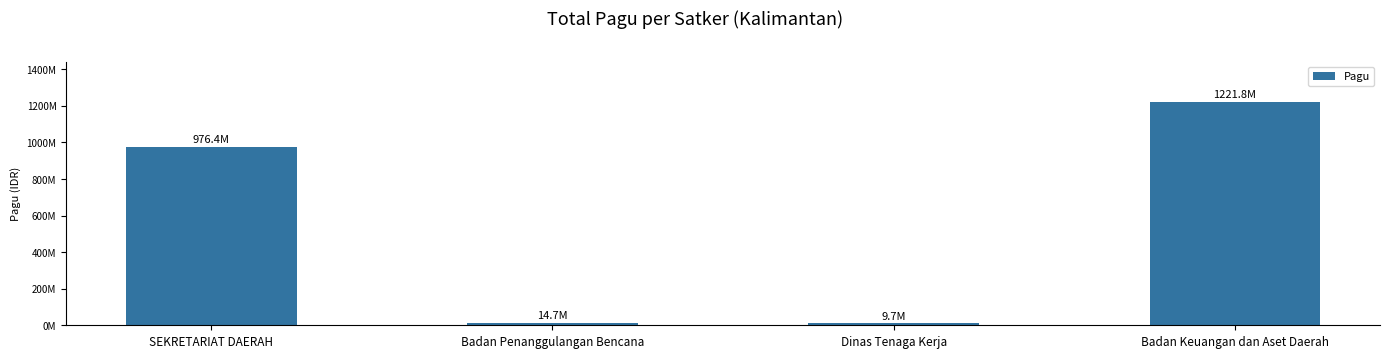

Which category has the lowest value across all series?

Dinas Tenaga Kerja